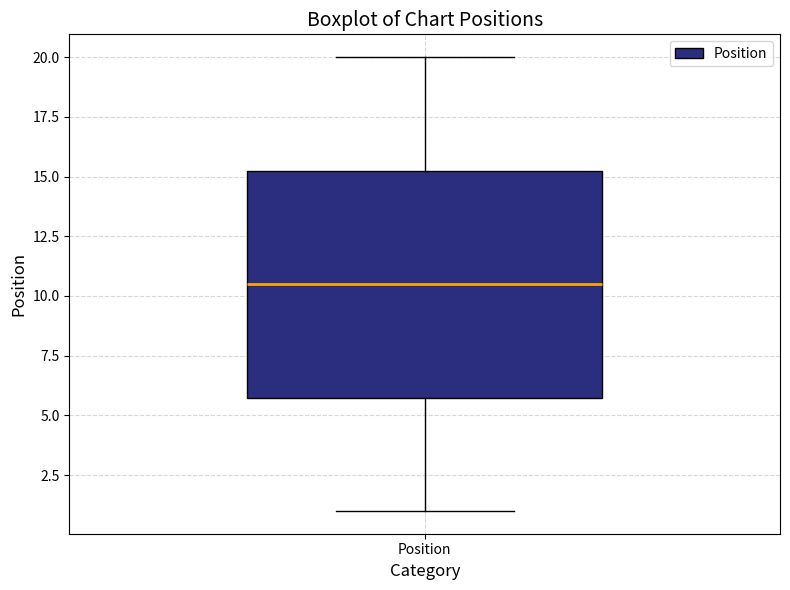

Where is the upper edge of the box for Position on the y-axis? The values are not printed on the chart, so give them approximately, as read against the axis.

15.5